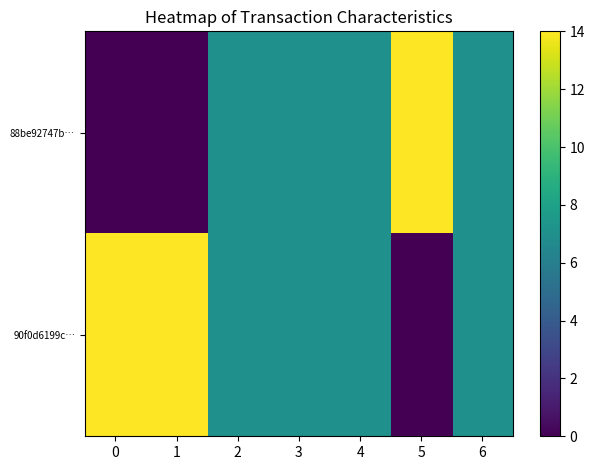

What is the total value across all series at 6?

14